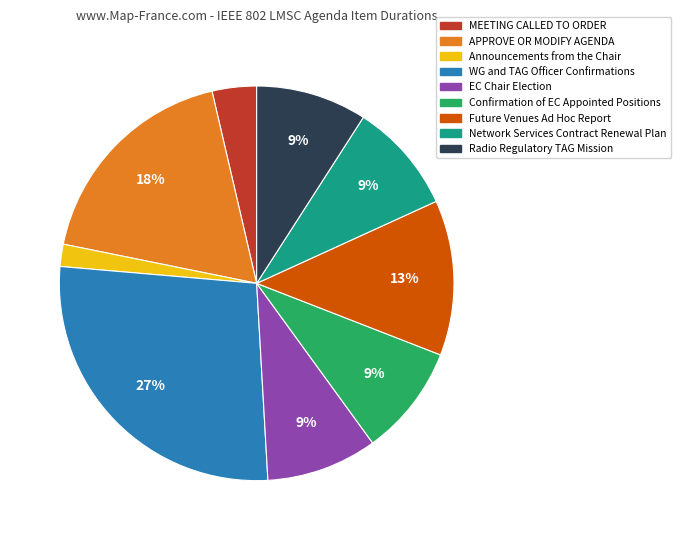

Does EC Chair Election represent more than half of the total?

No